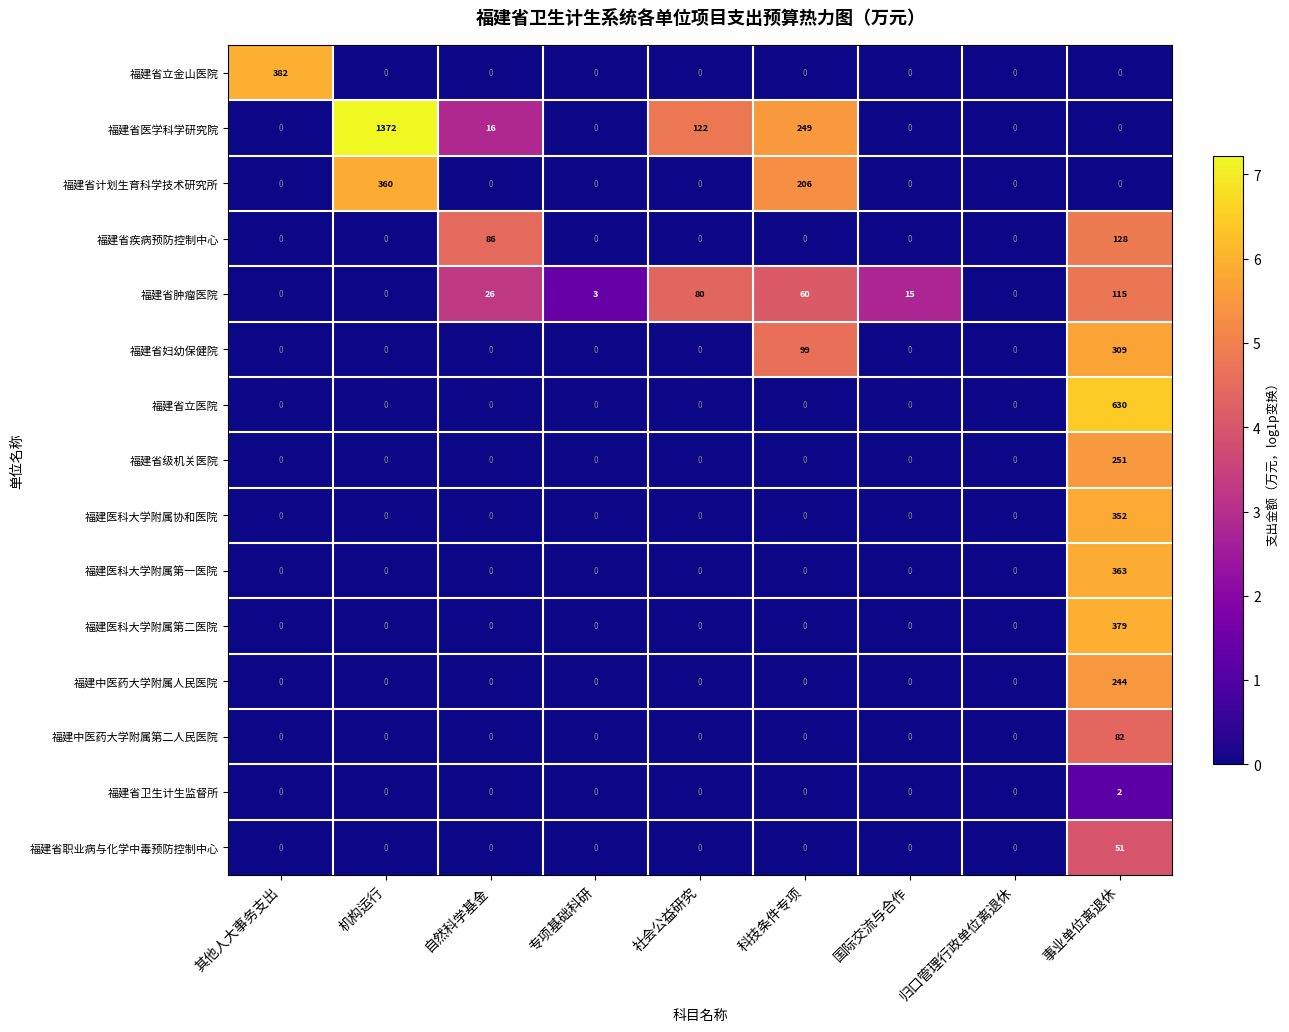

How many 福建省卫生计生监督所 values are between 0 and 1?

8